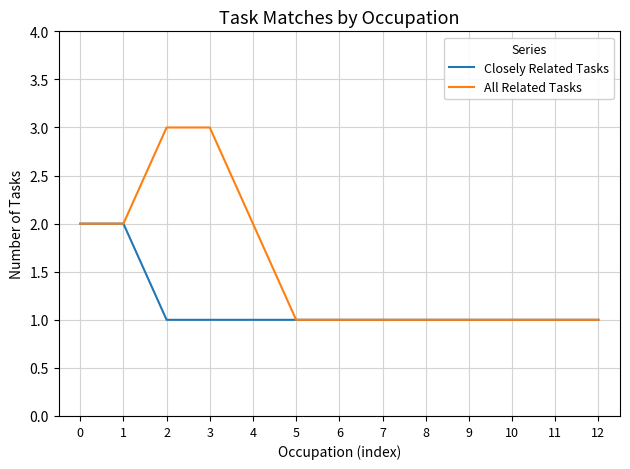

How many Closely Related Tasks values are between 1 and 2?

13